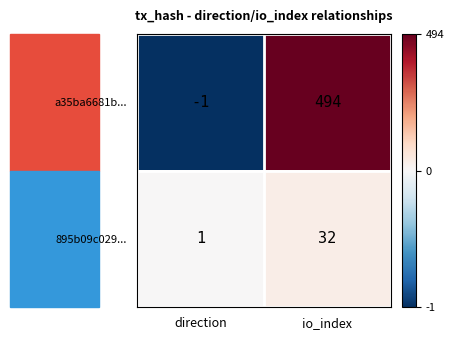

At which category is the sum across all series the highest?

io_index